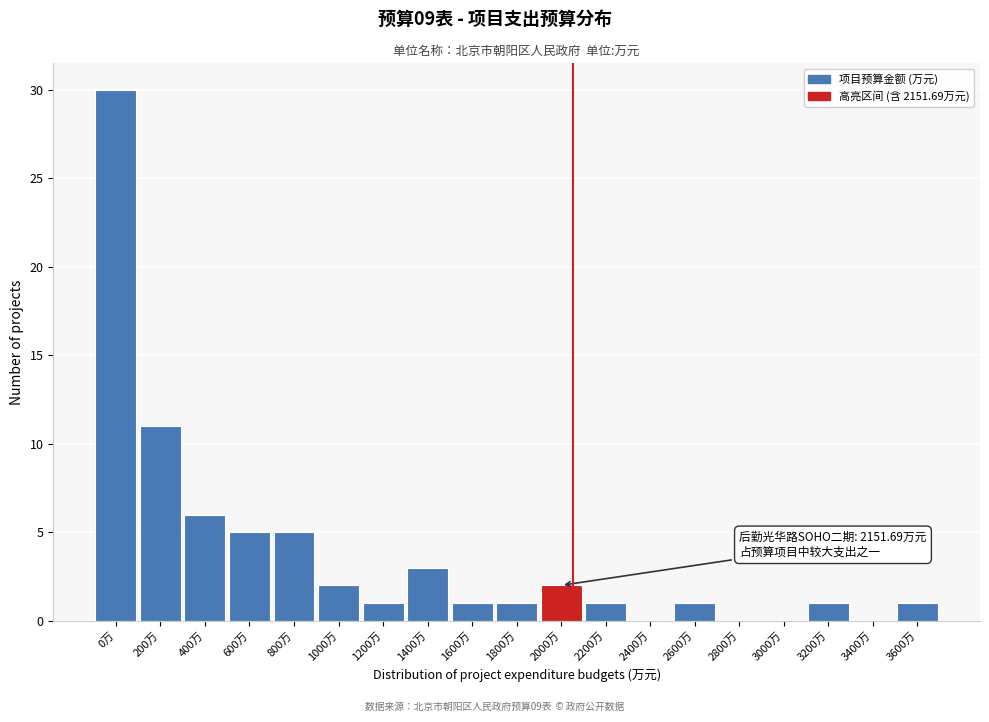

Reading left to right, what are all the values shown in this chart?

0万=30	200万=11	400万=6	600万=5	800万=5	1000万=2	1200万=1	1400万=3	1600万=1	1800万=1	2000万=2	2200万=1	2400万=0	2600万=1	2800万=0	3000万=0	3200万=1	3400万=0	3600万=1